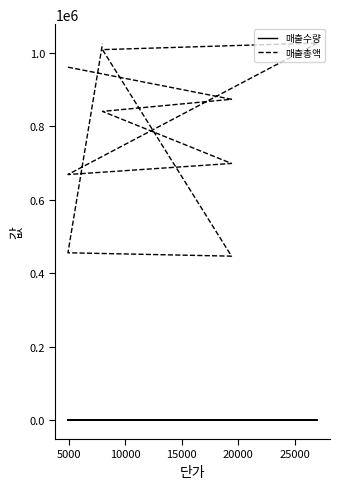

Count the number of categories in the chart.

10